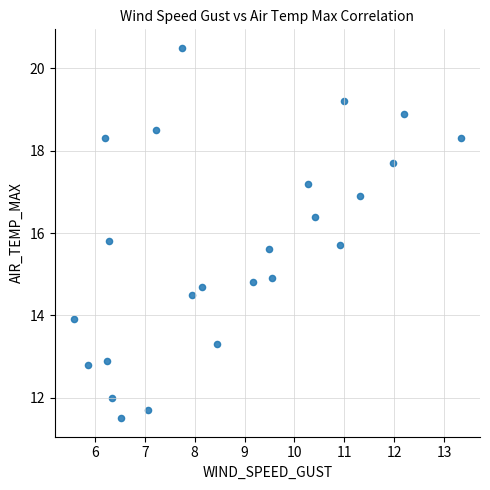

What is the range of X values (max minus min)?

7.7